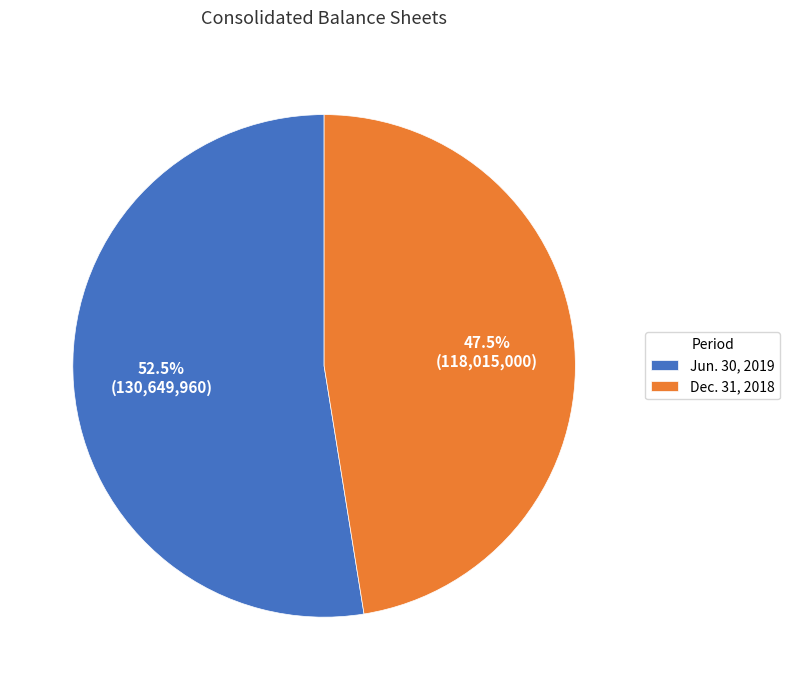

Is there a majority slice in this chart?

Yes